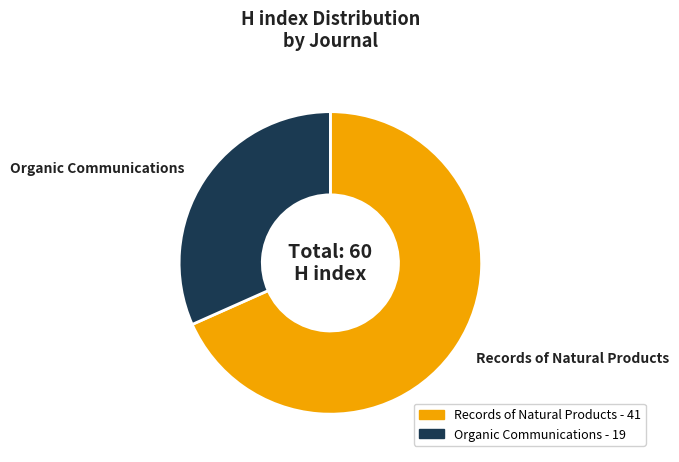

Is the sum of Organic Communications and Records of Natural Products greater than half?

Yes